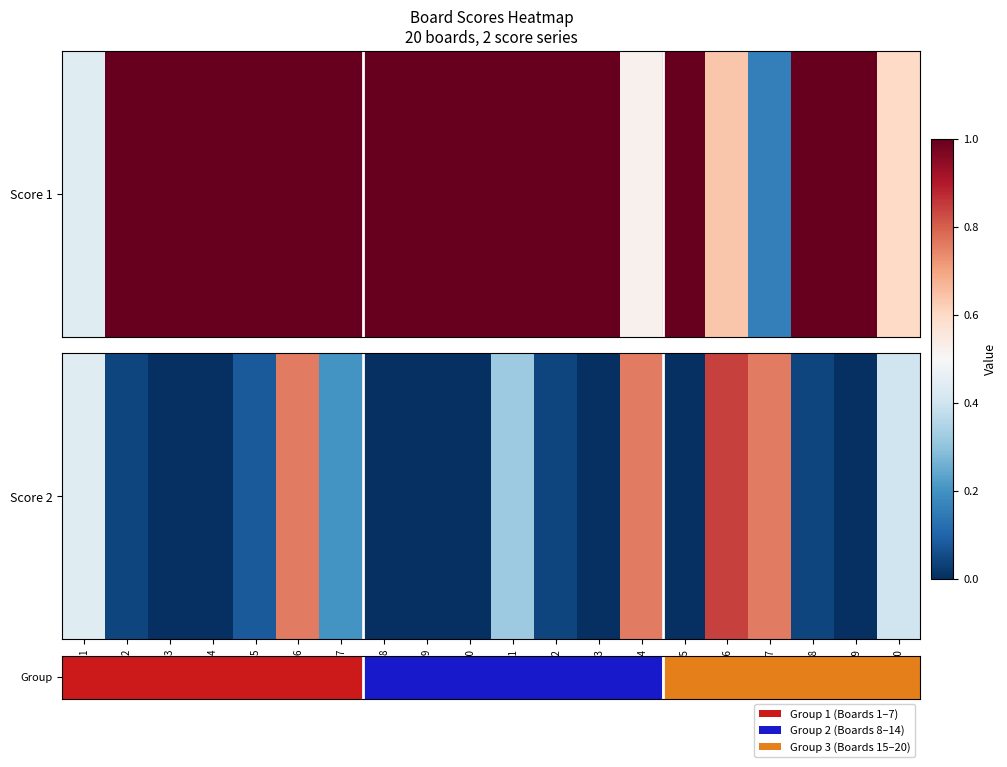

What is the difference between the maximum and minimum values?

0.8